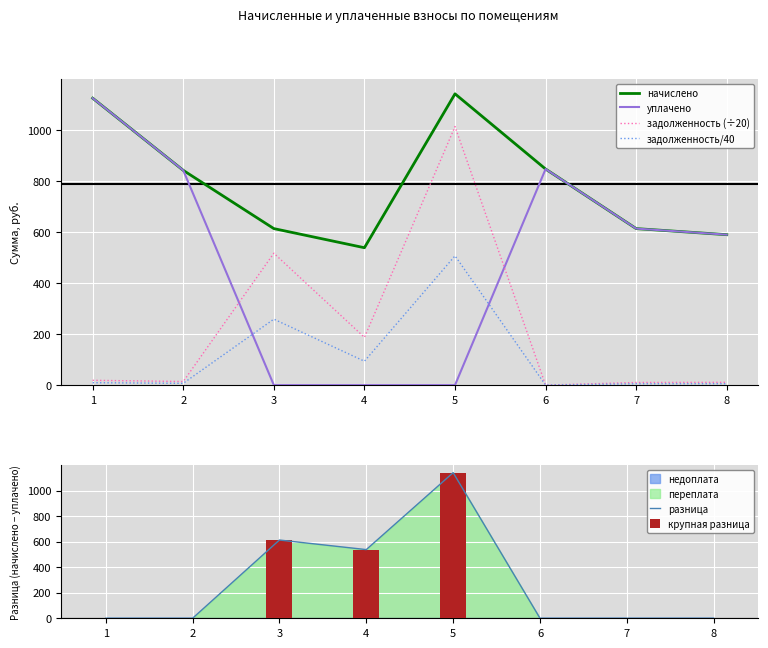

How many categories are shown in the chart?

8